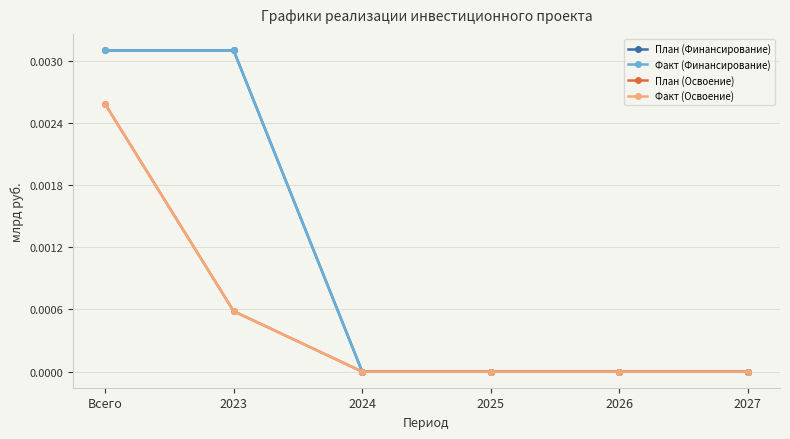

Is it true that План (Финансирование) equals 0.0 at 2026?

True